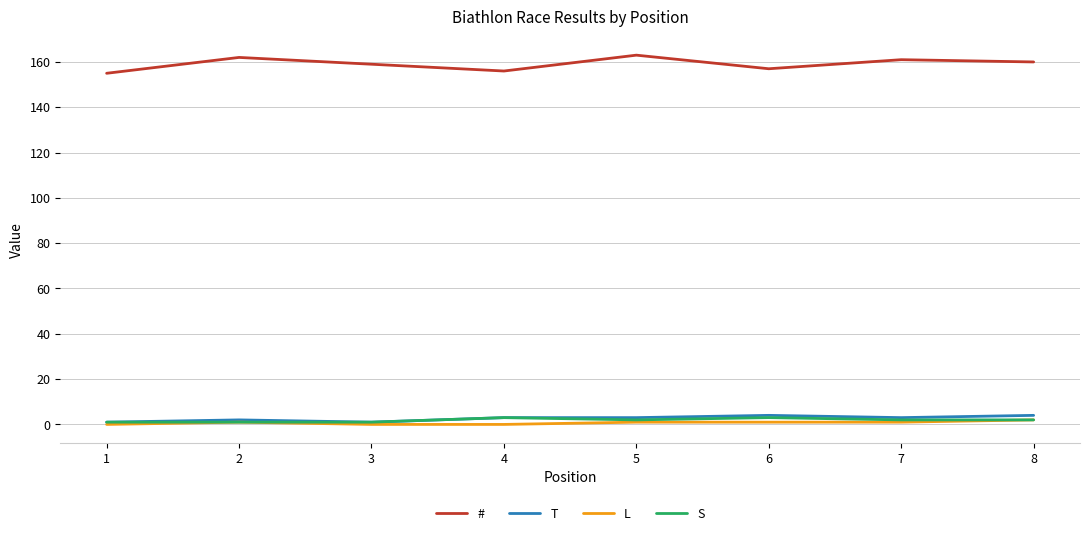

Which series has the largest total across all categories?

#